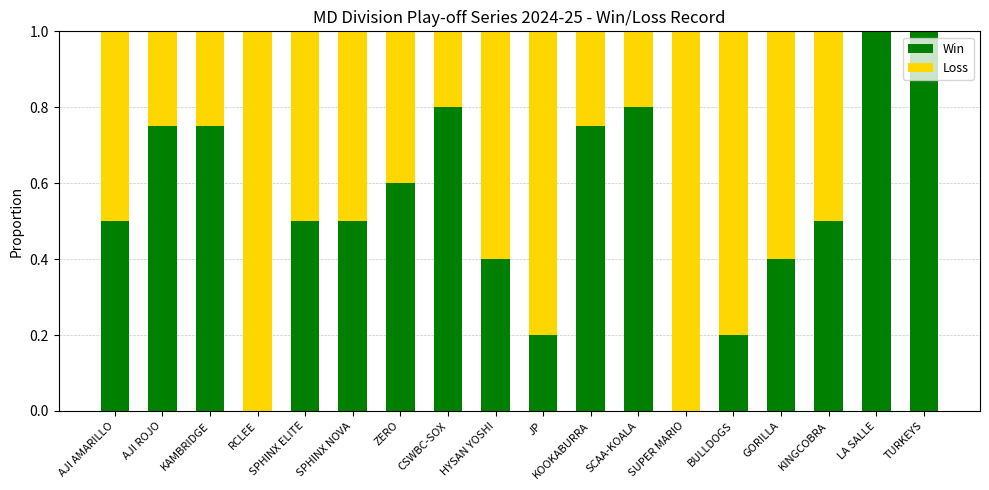

What is the total value across all series at AJI ROJO?

1.0